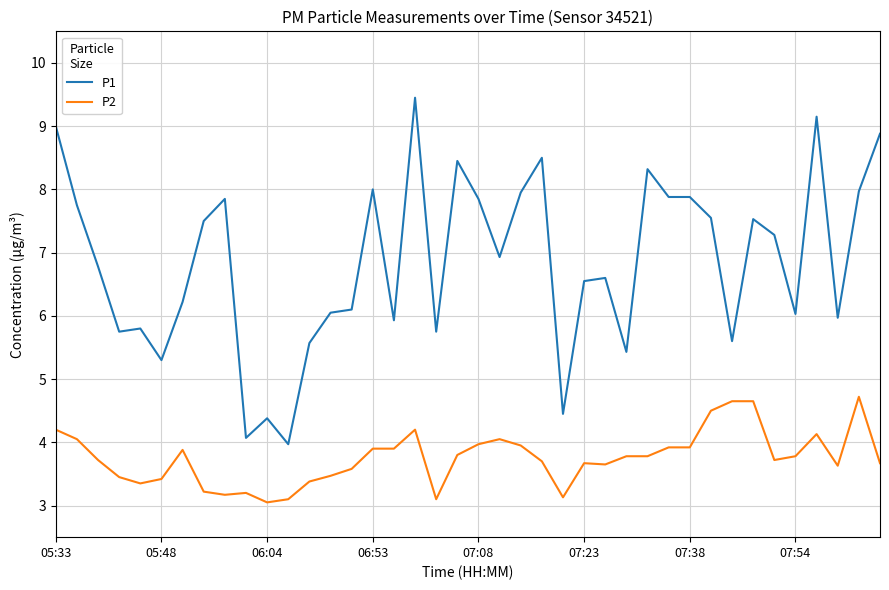

What is the sum of all P1 values?

274.0